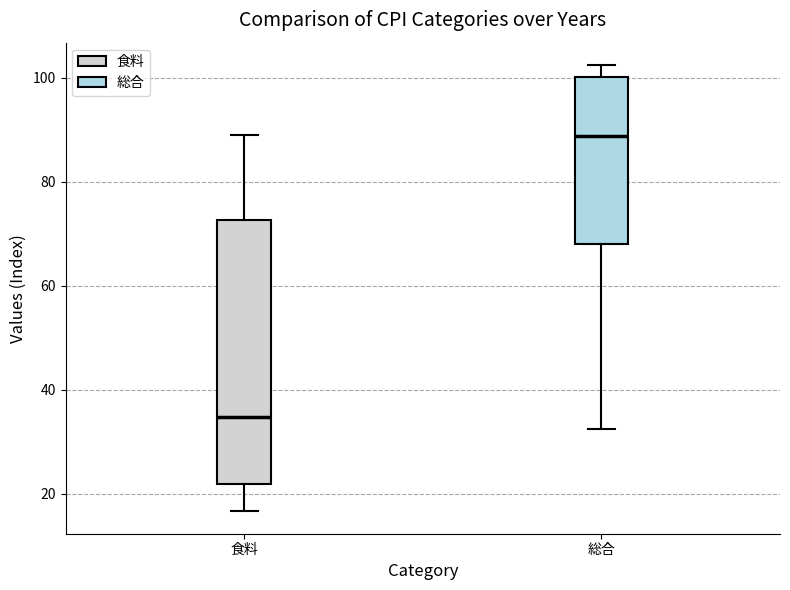

Reading left to right, read every box against the y-axis: the position of its median line, the range the box covers, and the ends of its whiskers. The values are not printed on the chart, so give them approximately, as read against the axis.

食料: median 34, box 22 to 72, whiskers 16 to 90
総合: median 88, box 68 to 100, whiskers 32 to 102